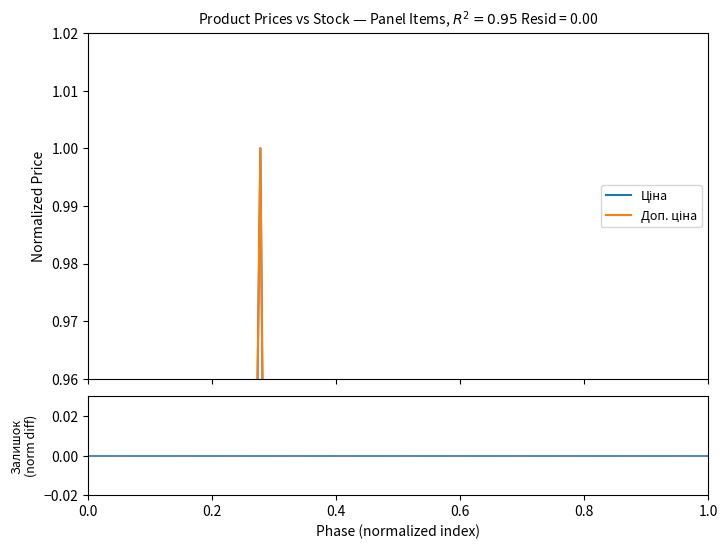

How many lines are shown in the chart?

3